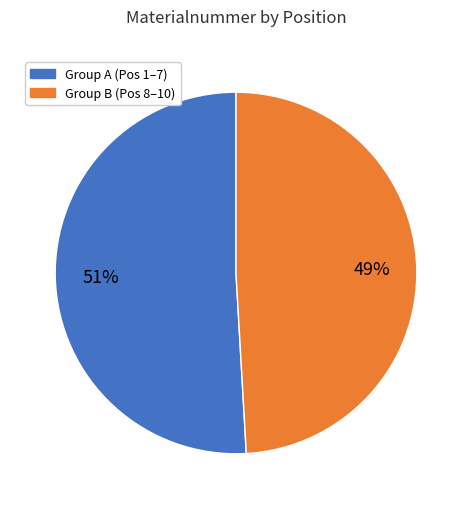

Is there any slice that represents more than half of the pie?

Yes